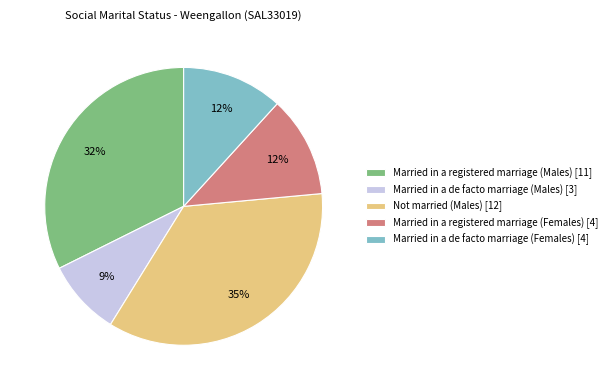

Combined, do Married in a de facto marriage (Females) [4] and Not married (Males) [12] account for over 50%?

No